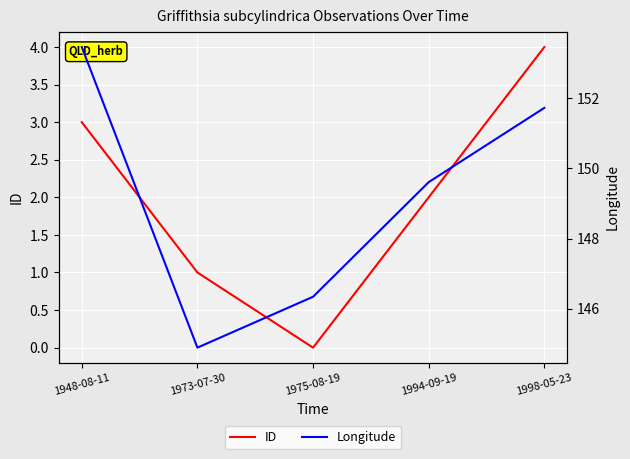

What is the label of the 5th point from the left?

1998-05-23